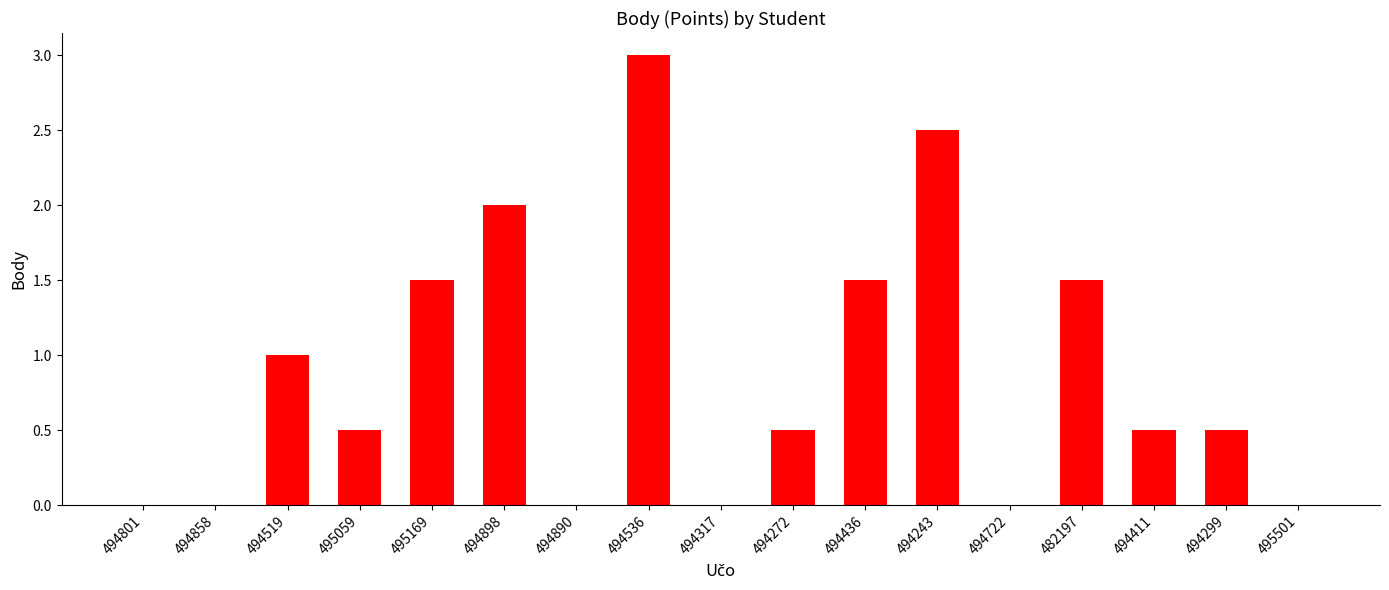

True or false: the data shows 1.4 at 494317.

False